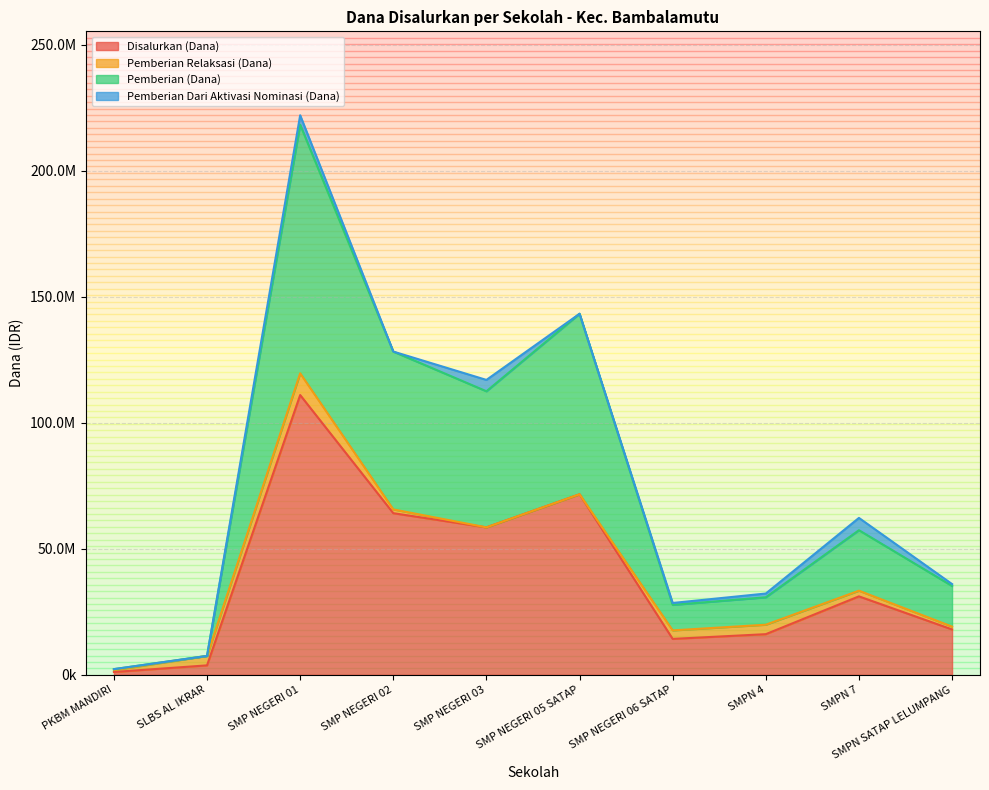

What are all the series names shown in the legend?

Disalurkan (Dana), Pemberian Relaksasi (Dana), Pemberian (Dana), Pemberian Dari Aktivasi Nominasi (Dana)